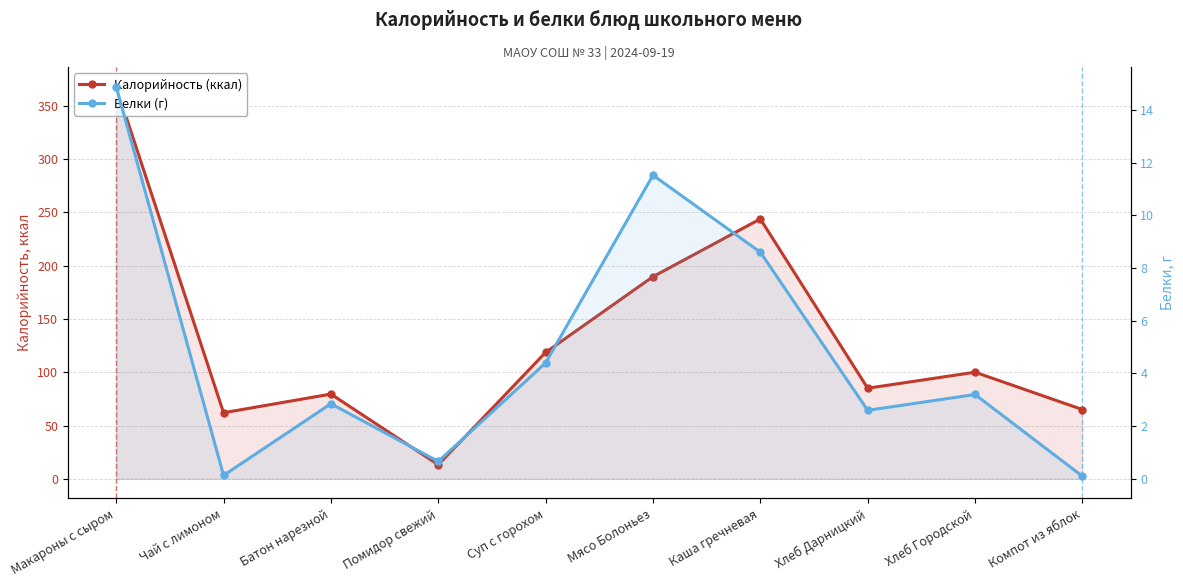

Does the chart display data point markers on the line(s)?

Yes